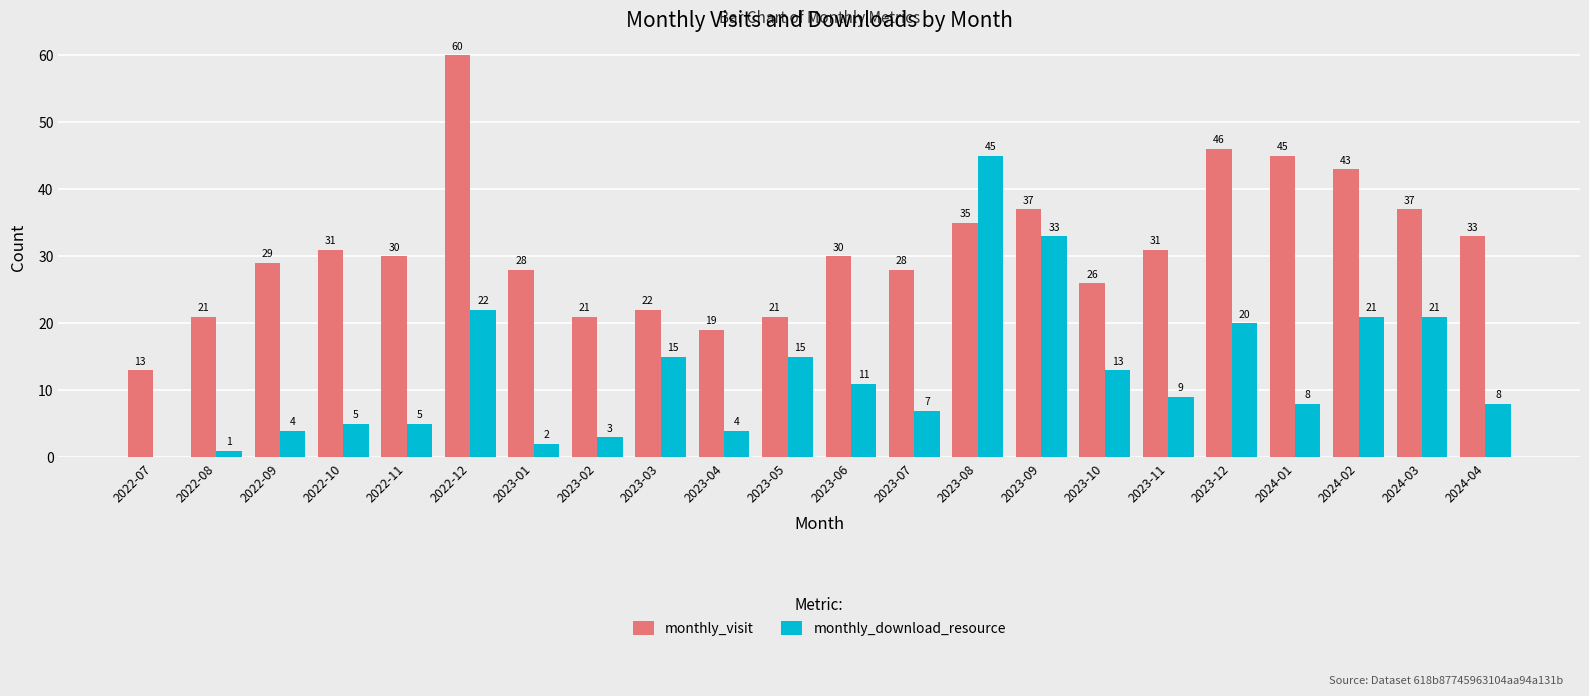

What is the difference between the monthly_visit values at 2023-09 and 2022-07?

24